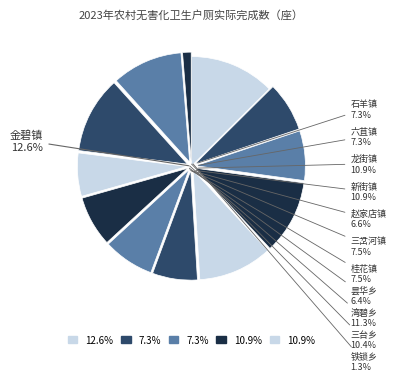

Is the sum of 金碧镇 and 龙街镇 greater than half?

No